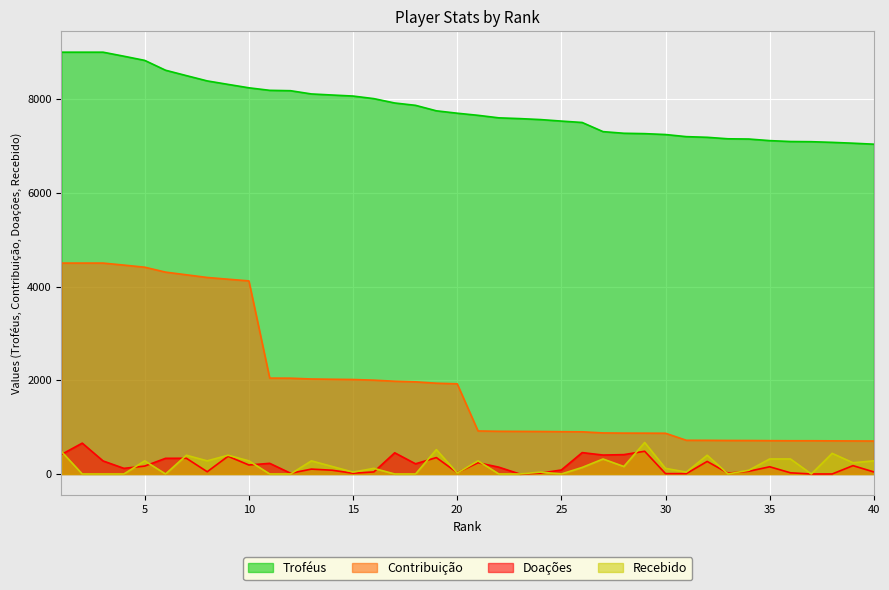

True or false: Recebido and Contribuição intersect in this chart.

False